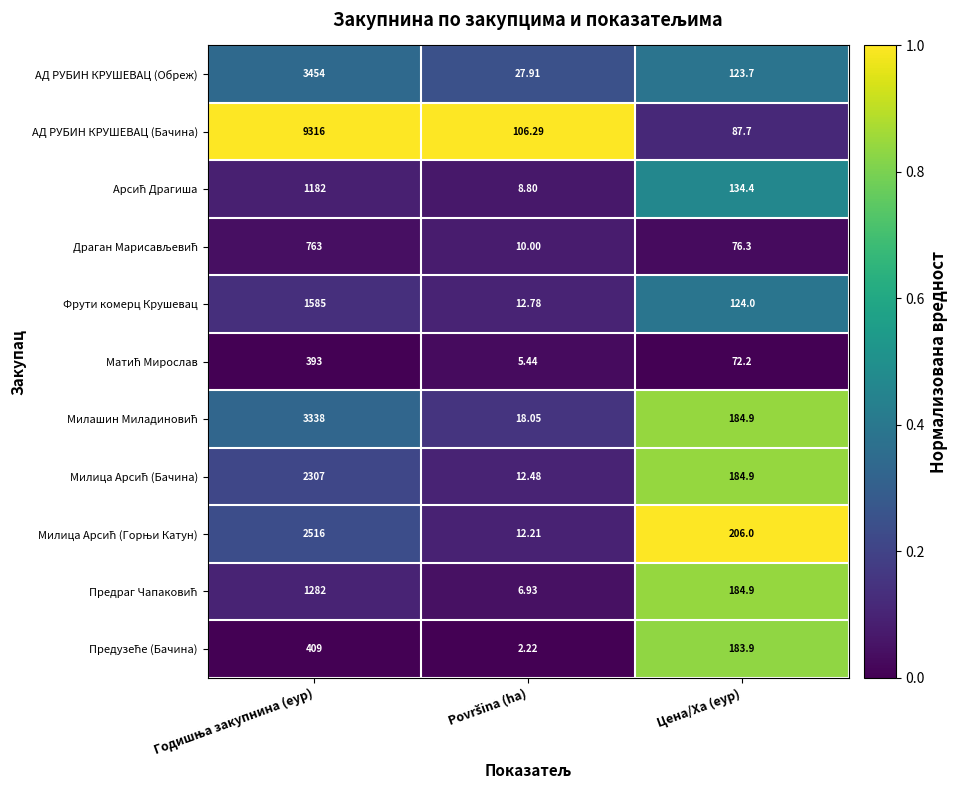

Which series has the largest range (max minus min)?

АД РУБИН КРУШЕВАЦ (Бачина)